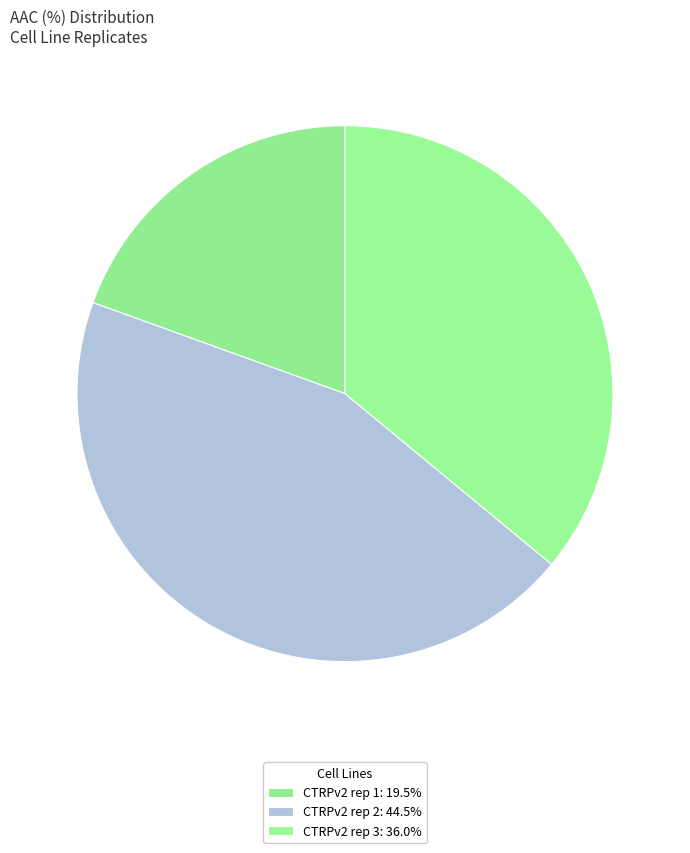

What is the ratio of the value at CTRPv2 rep 2 to the value at CTRPv2 rep 3?

1.2